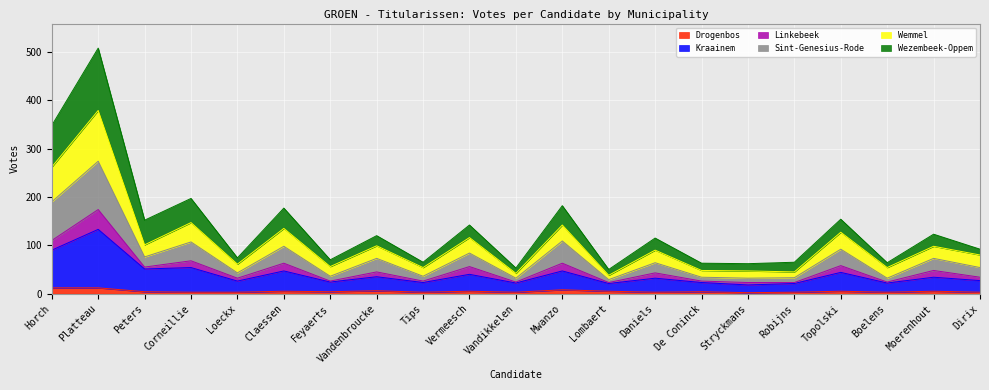

How many lines are shown in the chart?

6